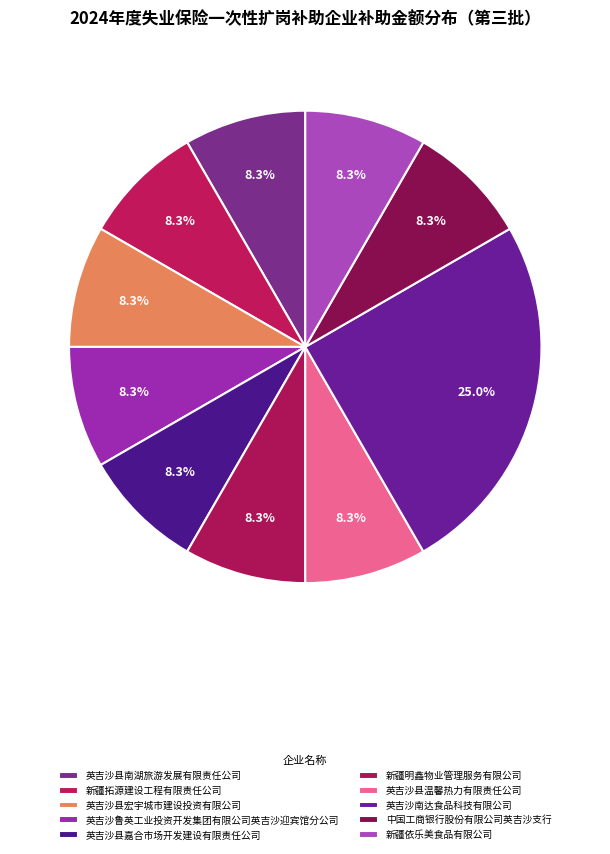

Count the number of slices in the pie.

10